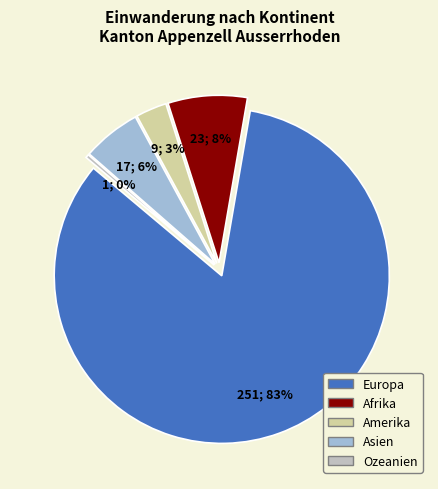

Does Europa account for over 50% of the chart?

Yes